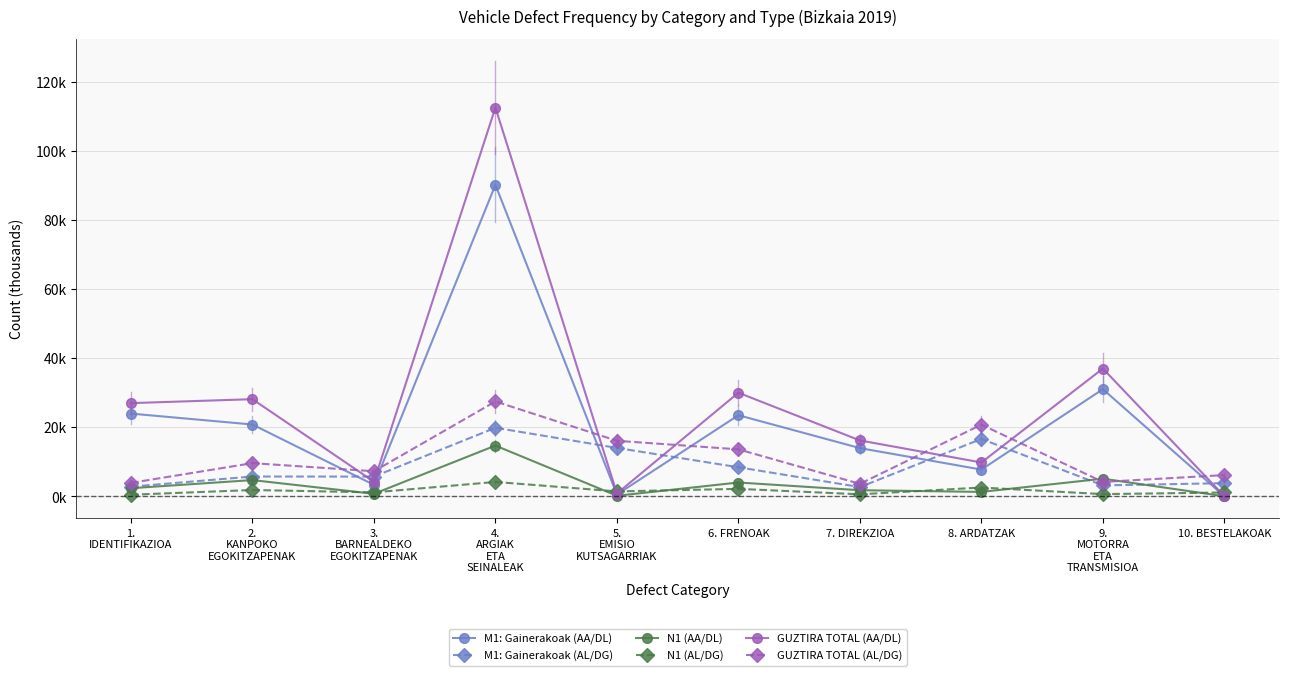

At which label does GUZTIRA TOTAL (AA/DL) first exceed 26?

1.
IDENTIFIKAZIOA